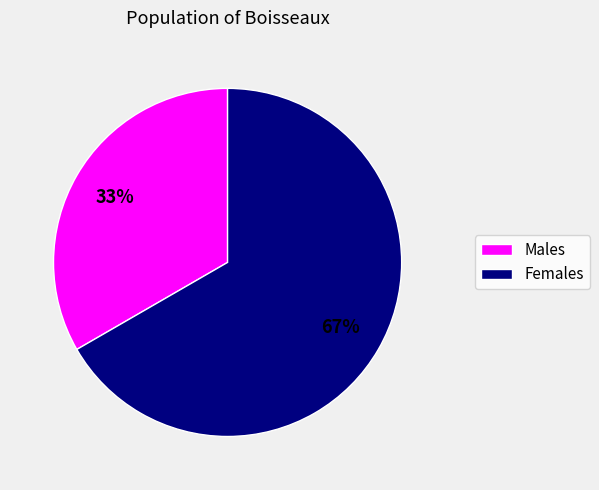

Is there any slice that represents more than half of the pie?

Yes